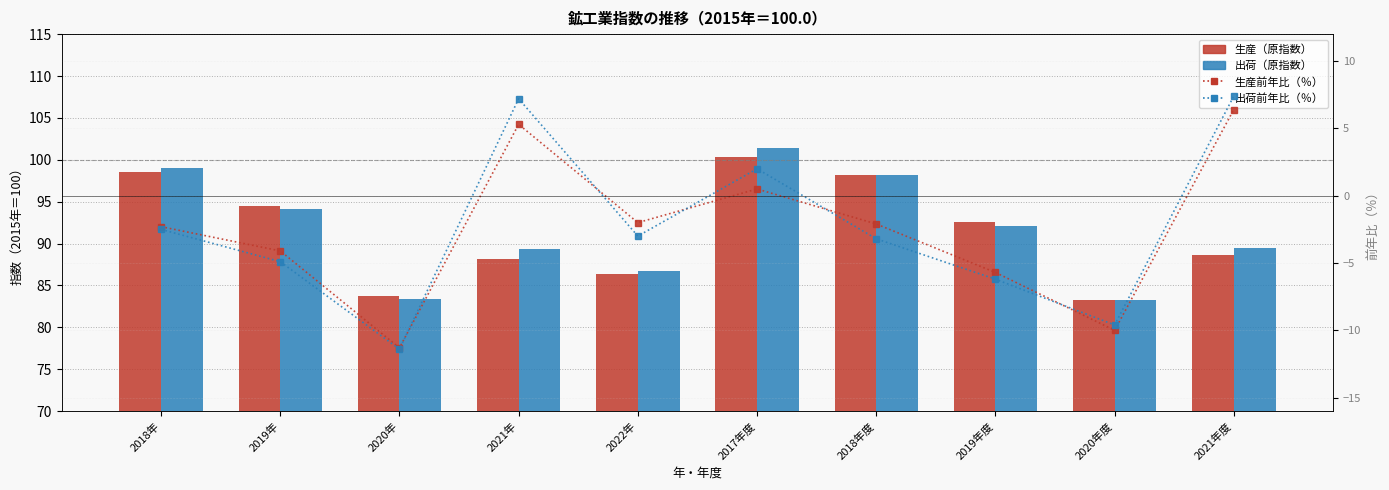

What is the label of the 10th bar from the right?

2018年